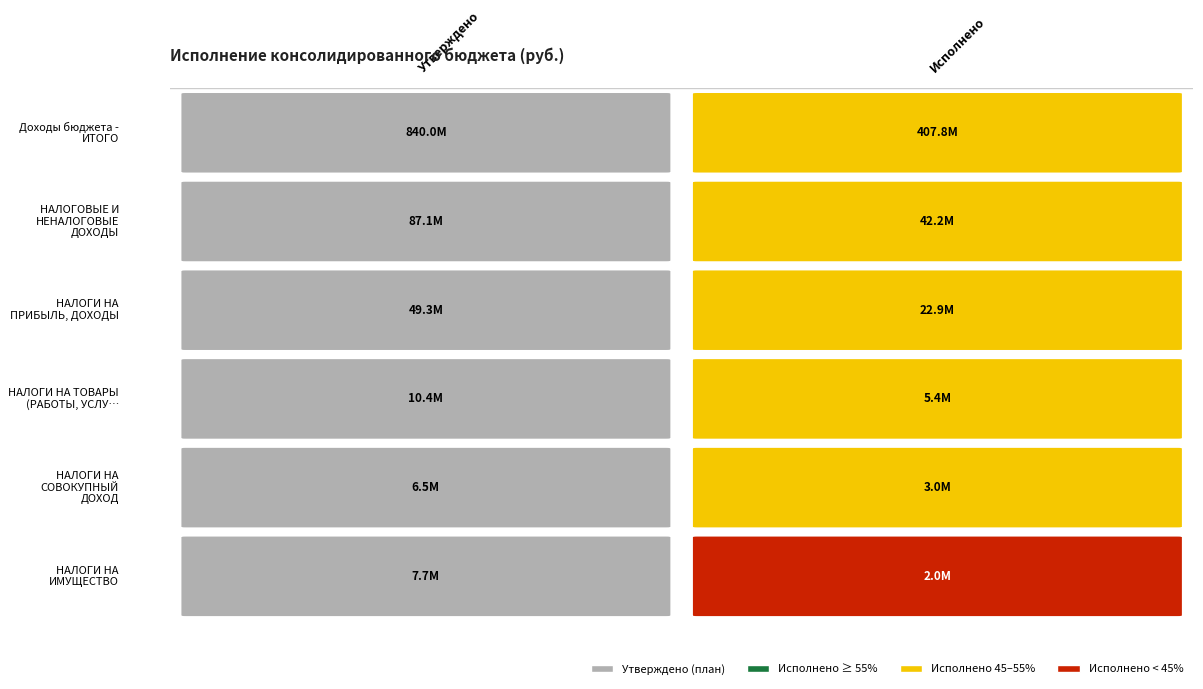

What is the sum of the НАЛОГОВЫЕ И НЕНАЛОГОВЫЕ ДОХОДЫ values at 1 and 0?

129232748.0